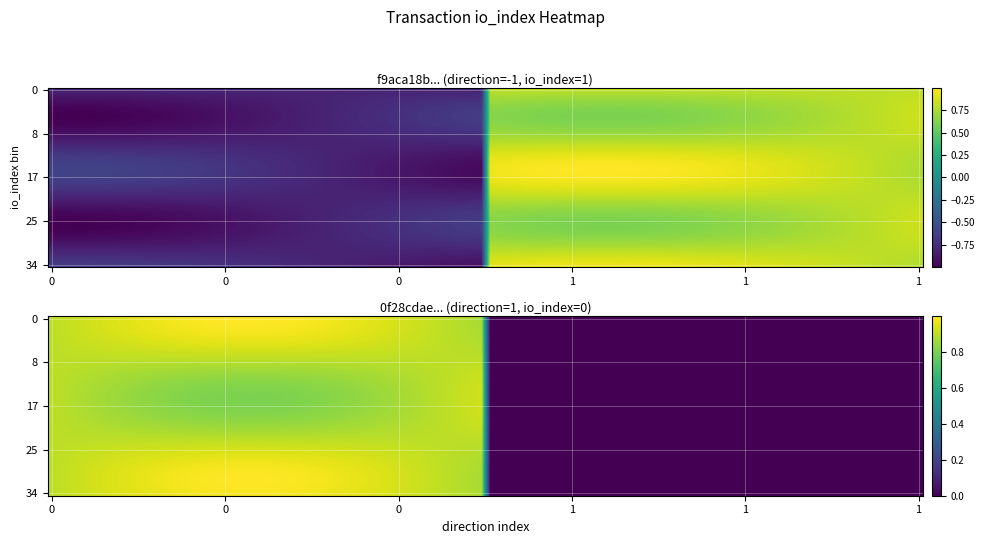

At how many categories does at least one series exceed 0?

2